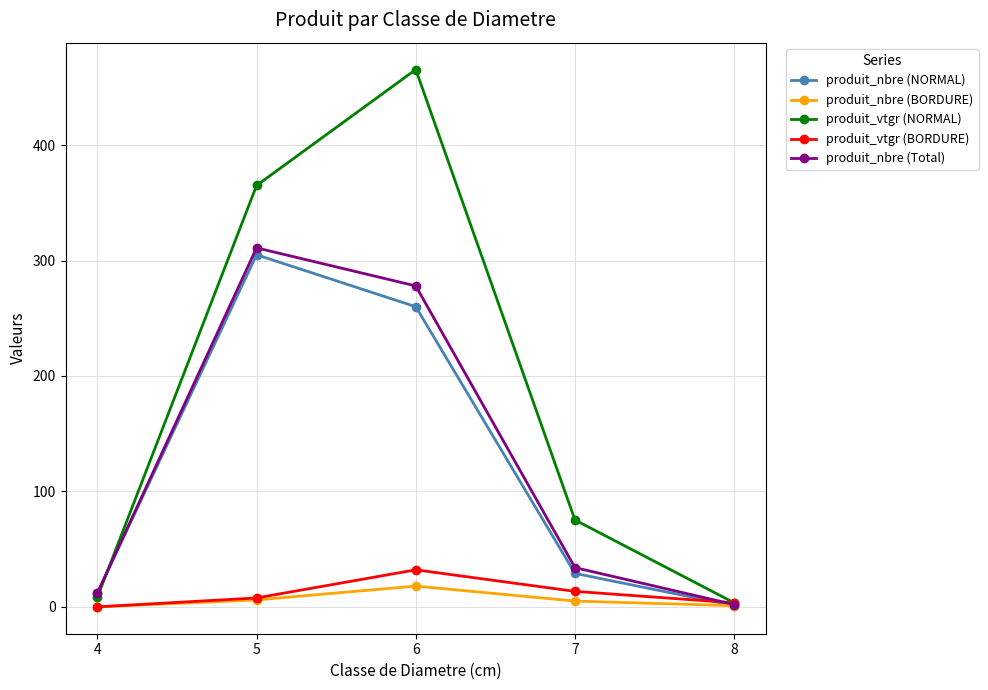

Does the chart display data point markers on the line(s)?

Yes